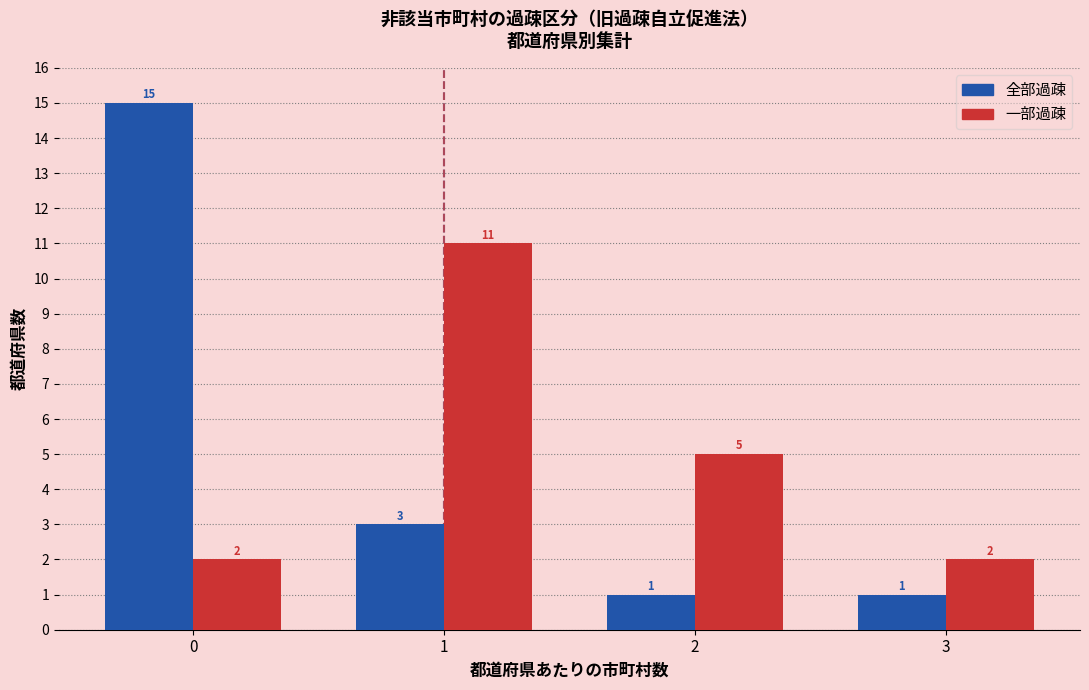

Reading right to left, extract all data points from this chart.

全部過疎: 3=1	2=1	1=3	0=15
一部過疎: 3=2	2=5	1=11	0=2